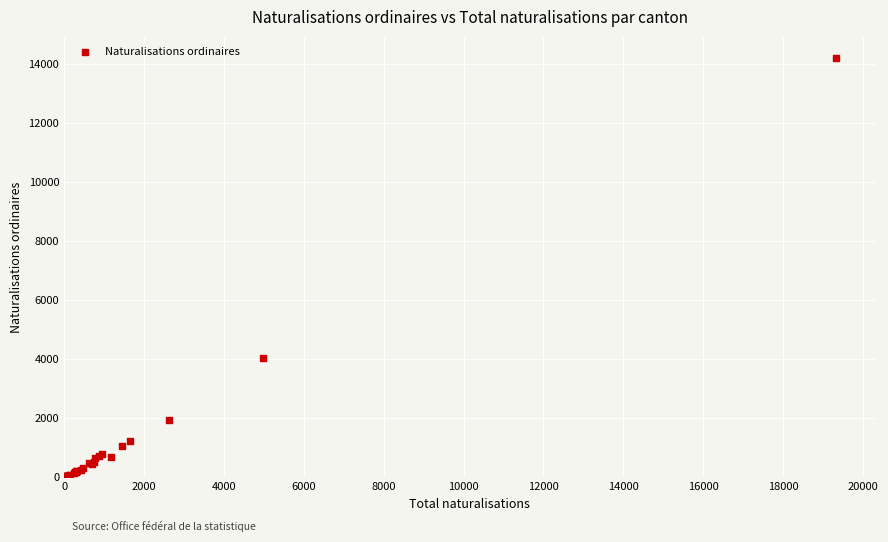

What Y value in the scatter plot is closest to 7109?

4025